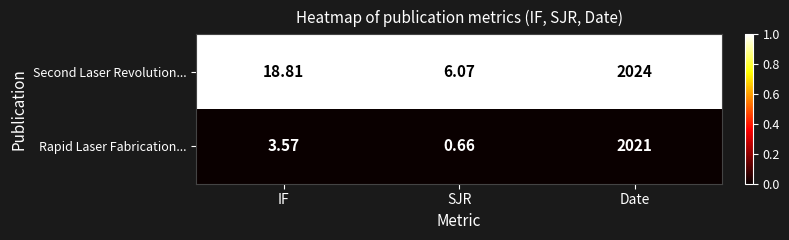

List the series in order of their peak value, lowest first.

Rapid Laser Fabrication..., Second Laser Revolution...